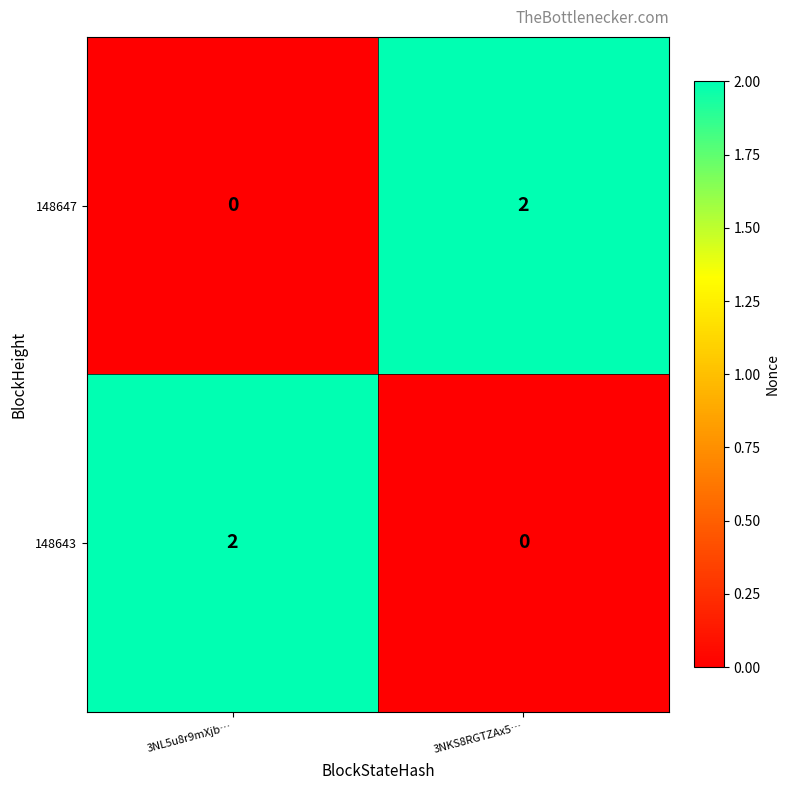

Rank the categories by 148647 value from highest to lowest.

3NKS8RGTZAx5…, 3NL5u8r9mXjb…